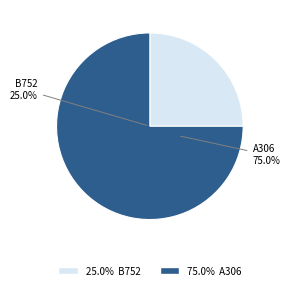

To the nearest percent, what is the average slice percentage?

50%